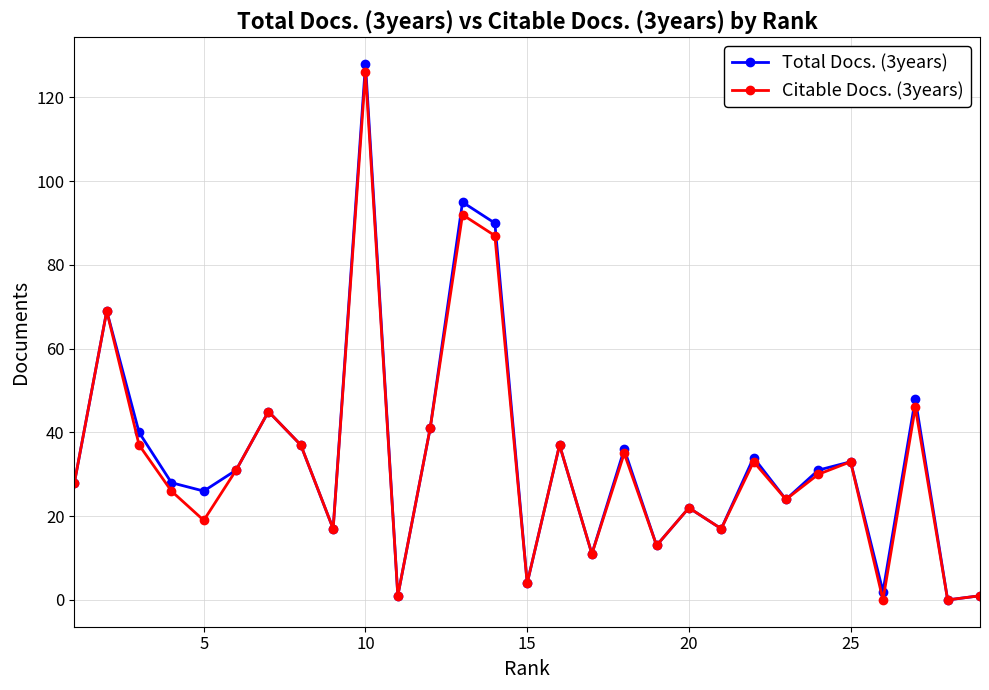

Which series has the widest spread of values?

Total Docs. (3years)